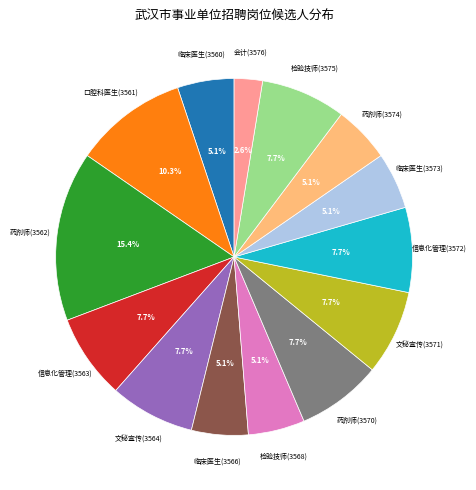

Is there any slice that represents more than half of the pie?

No